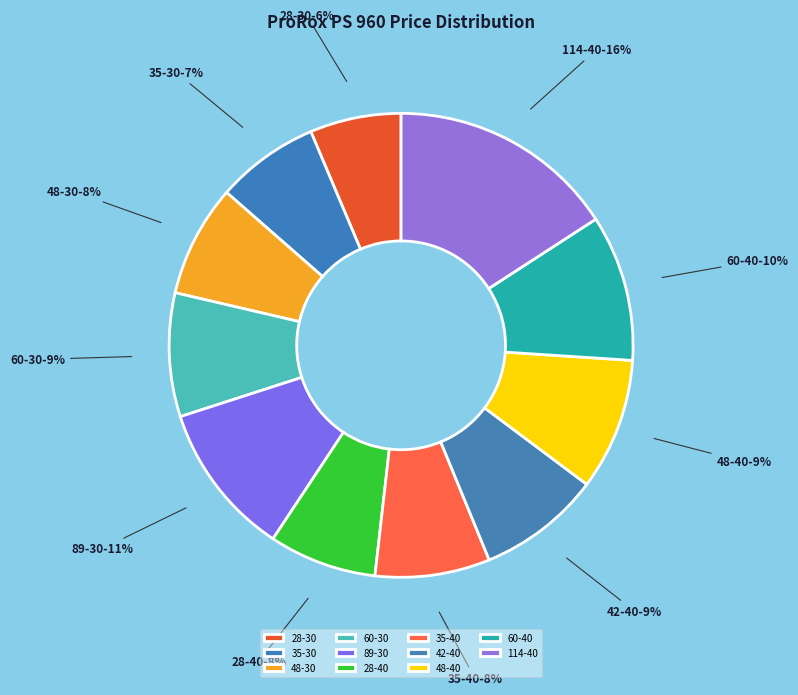

How many slices are in this pie chart?

11